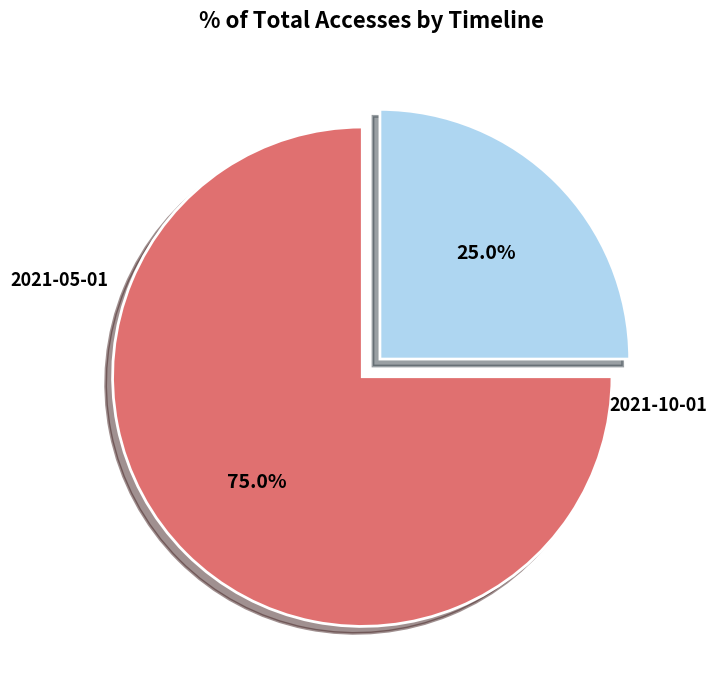

Does any single category account for the majority?

Yes